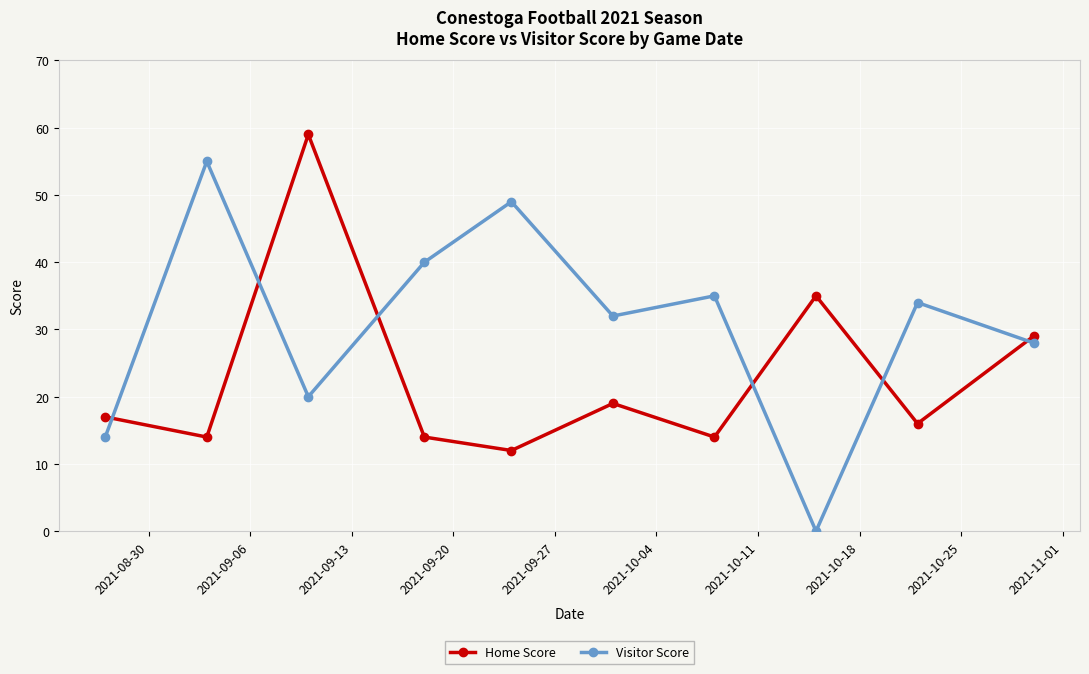

What is the value of the Home Score point at the 1st from the left?

17